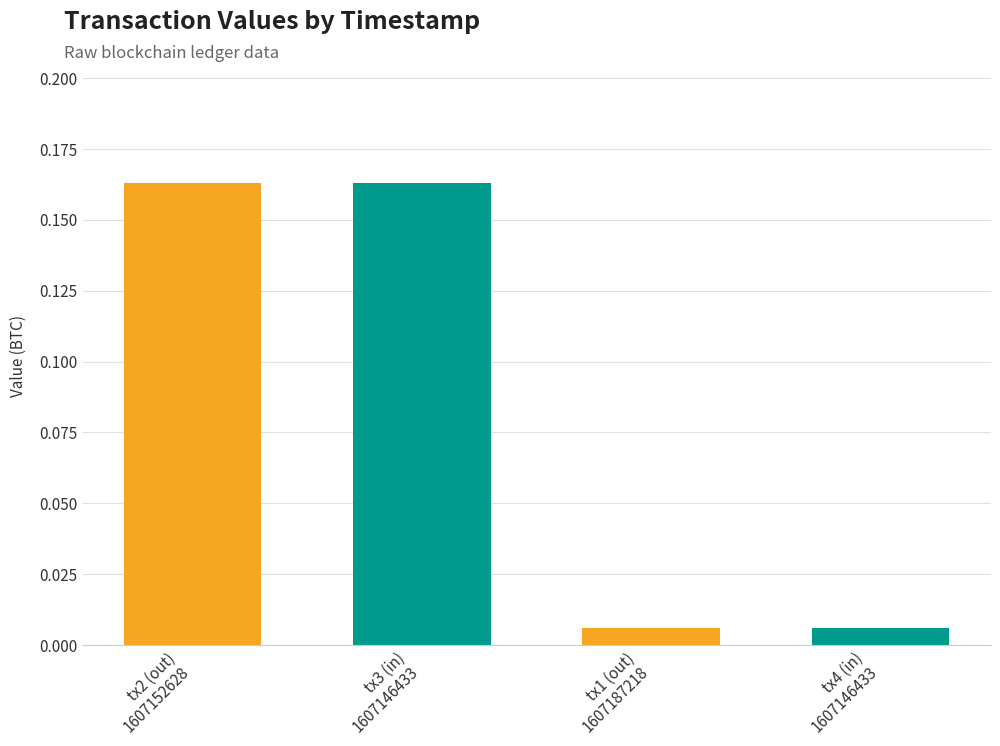

How many bars are there in total?

4